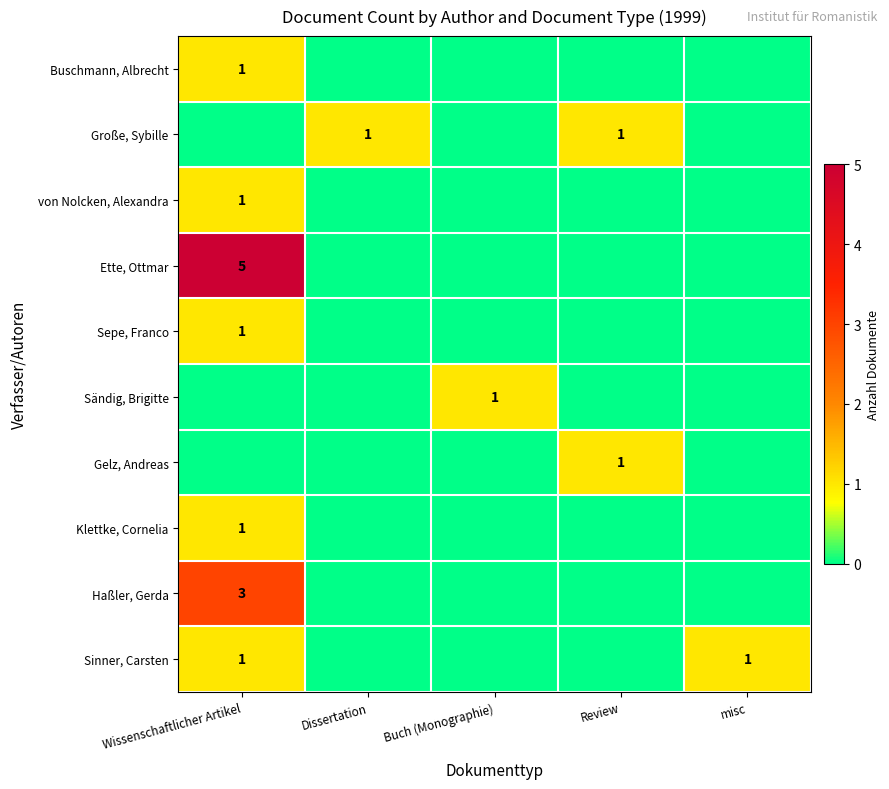

The value of Sinner, Carsten at Wissenschaftlicher Artikel is 1. True or false?

True